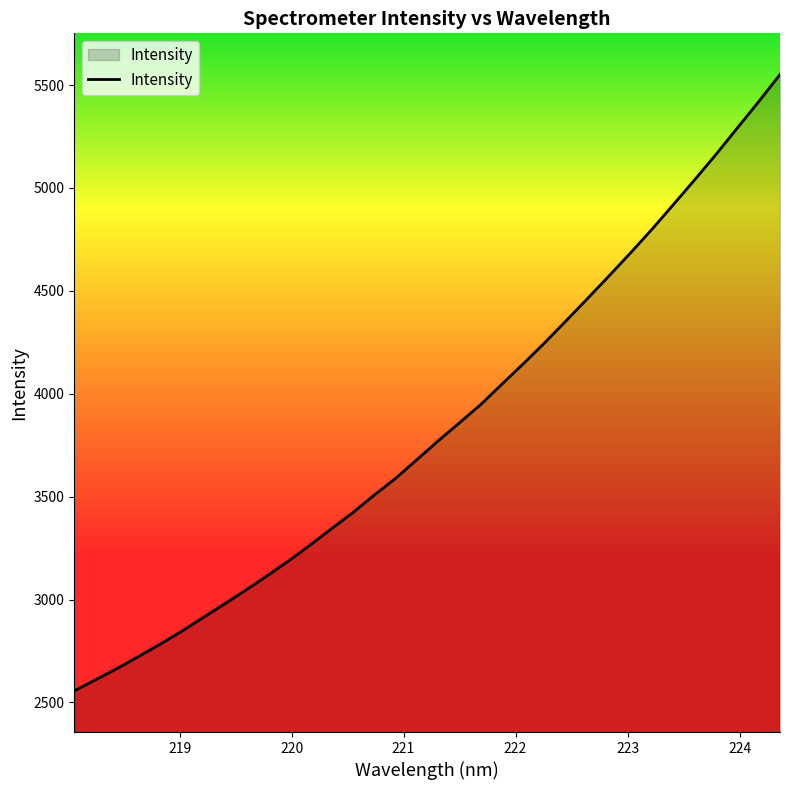

What is the smallest value displayed?

2556.3